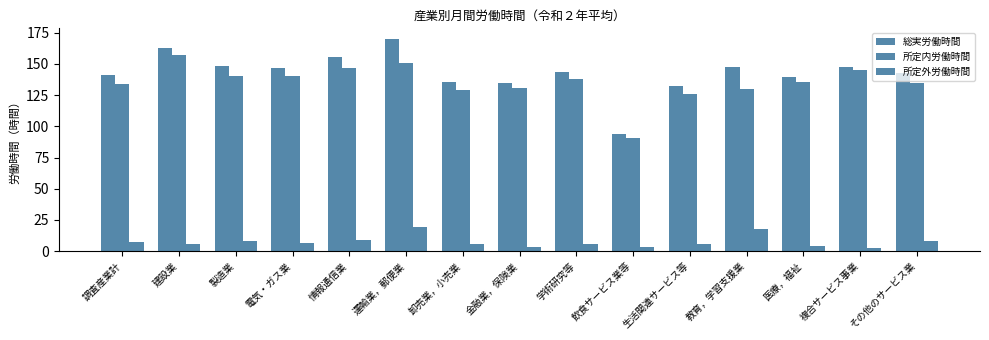

How many data points in 所定内労働時間 are above 135?

8